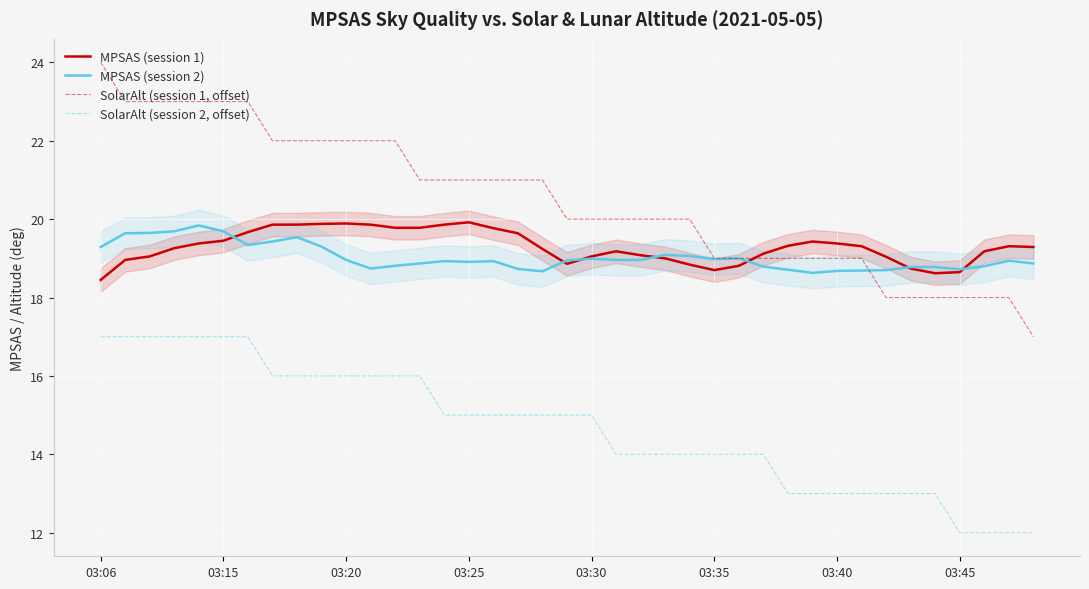

Which category has the highest value in the SolarAlt (session 1, offset) series?

03:06